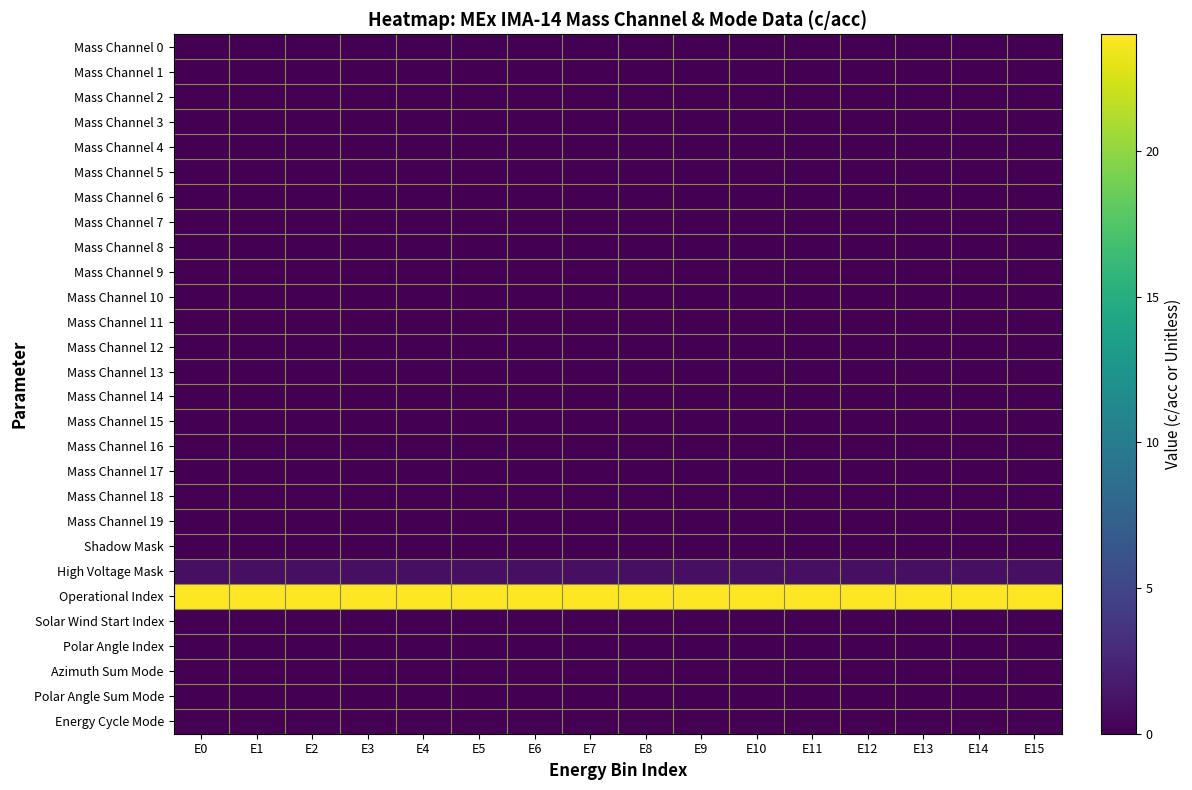

Which has a higher value, E12 or E9?

E12